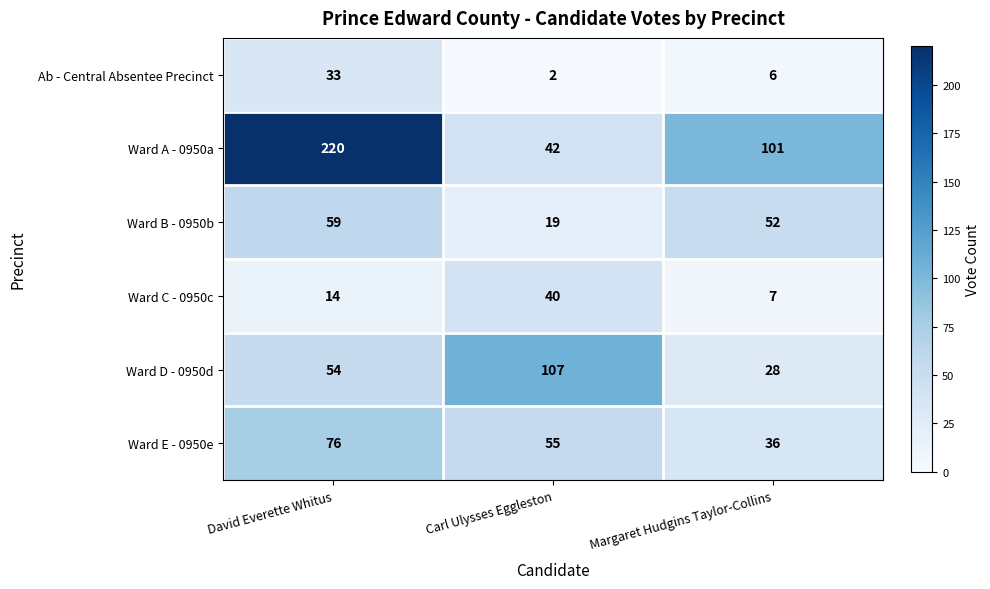

Reading left to right, list all the values displayed in this chart.

Ab - Central Absentee Precinct: 33	2	6
Ward A - 0950a: 220	42	101
Ward B - 0950b: 59	19	52
Ward C - 0950c: 14	40	7
Ward D - 0950d: 54	107	28
Ward E - 0950e: 76	55	36